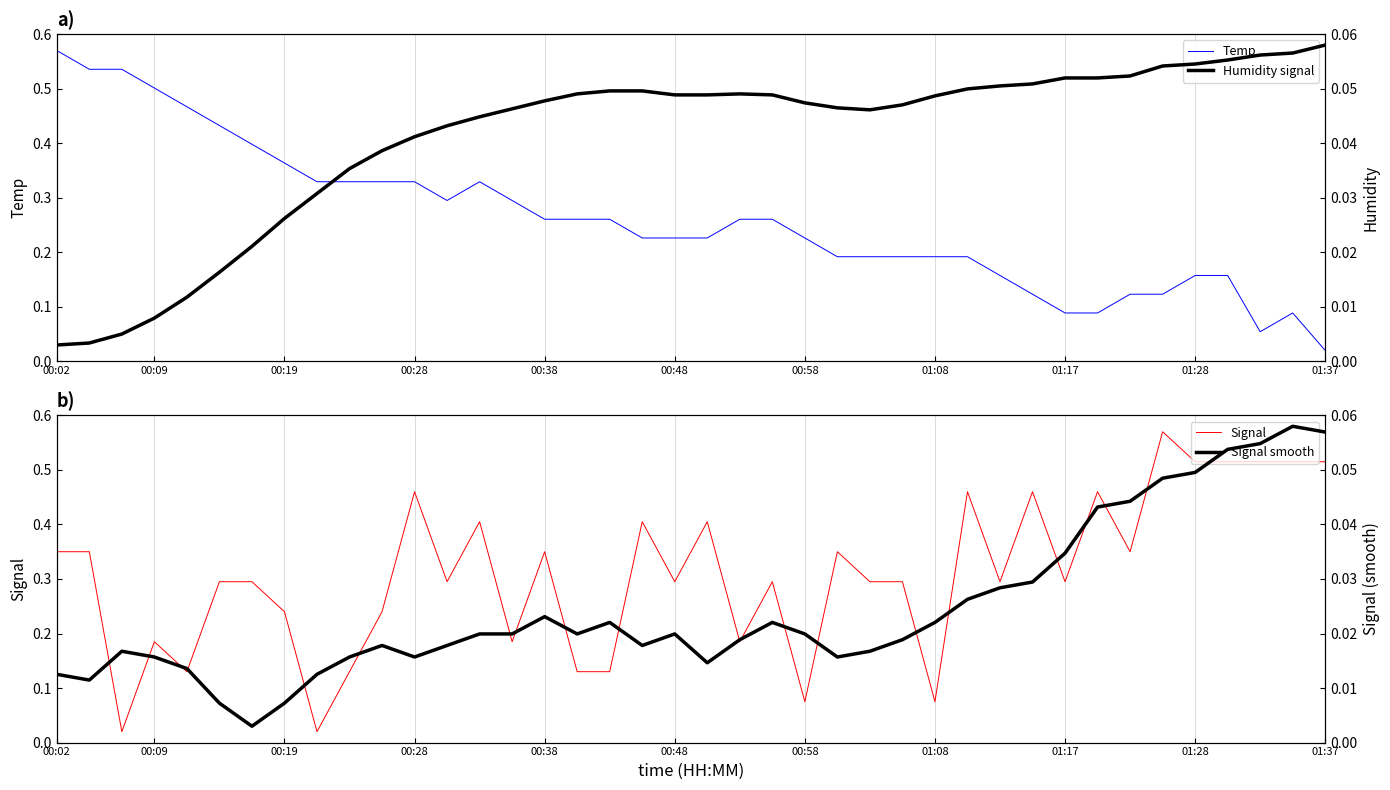

True or false: Signal smooth has a value of 0.0 at 01:17.

True